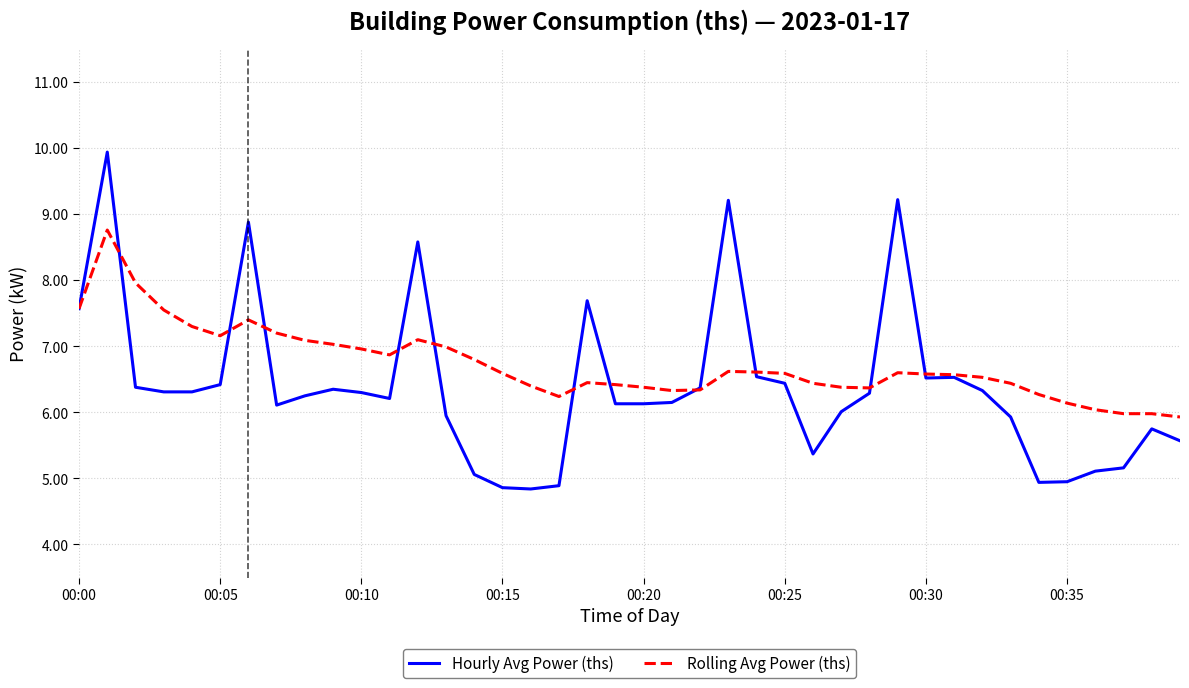

Which series has the largest range (max minus min)?

Hourly Avg Power (ths)